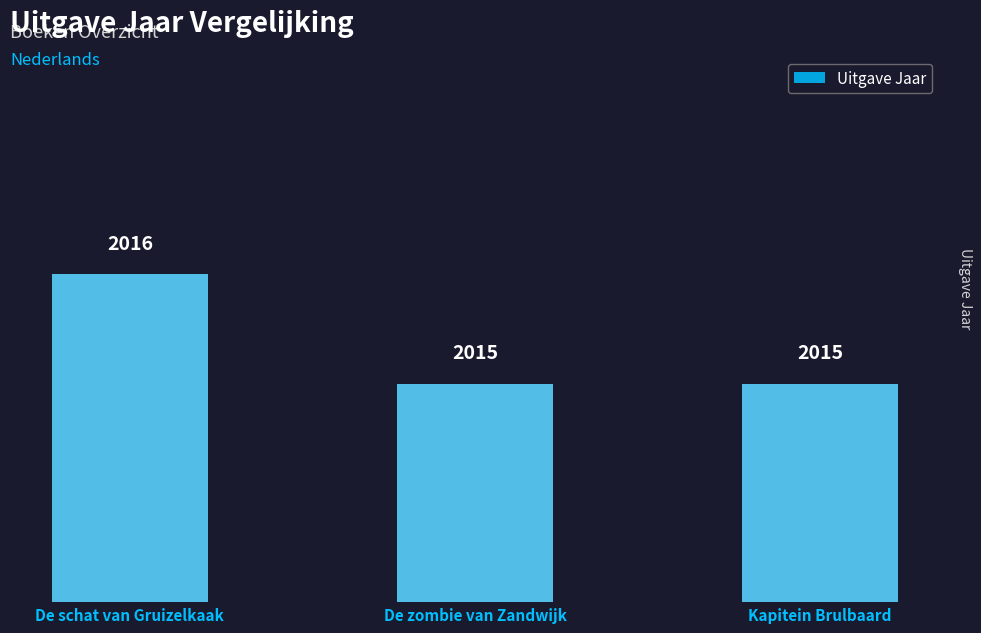

Which category has the lowest value across all series?

De zombie van Zandwijk